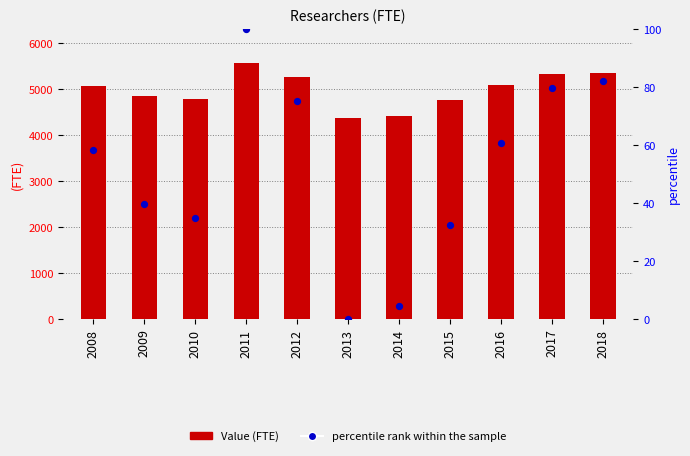

What is the total value across all series at 2012?

5343.4